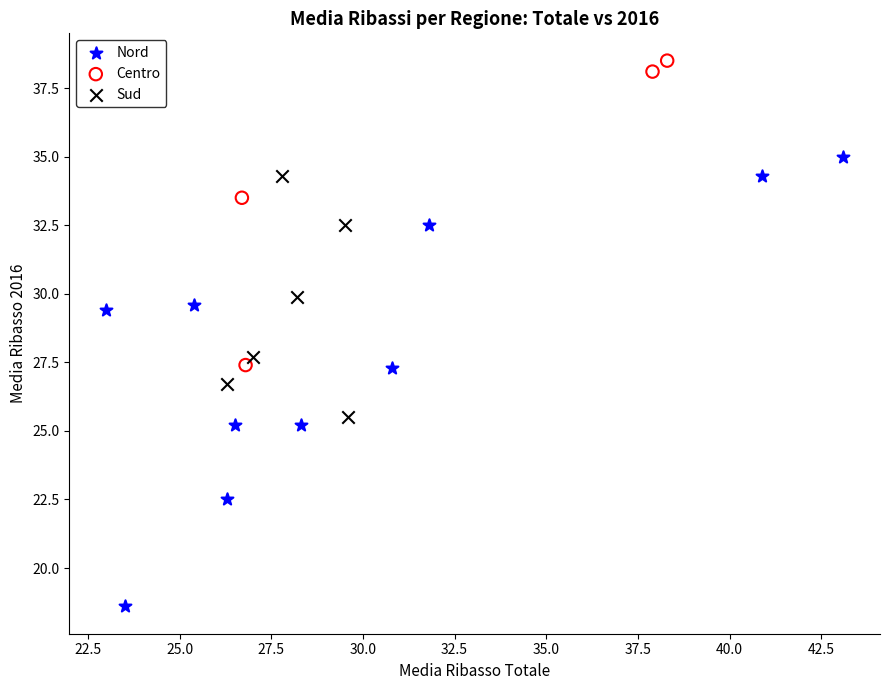

Which series contains the lowest Y value?

Nord